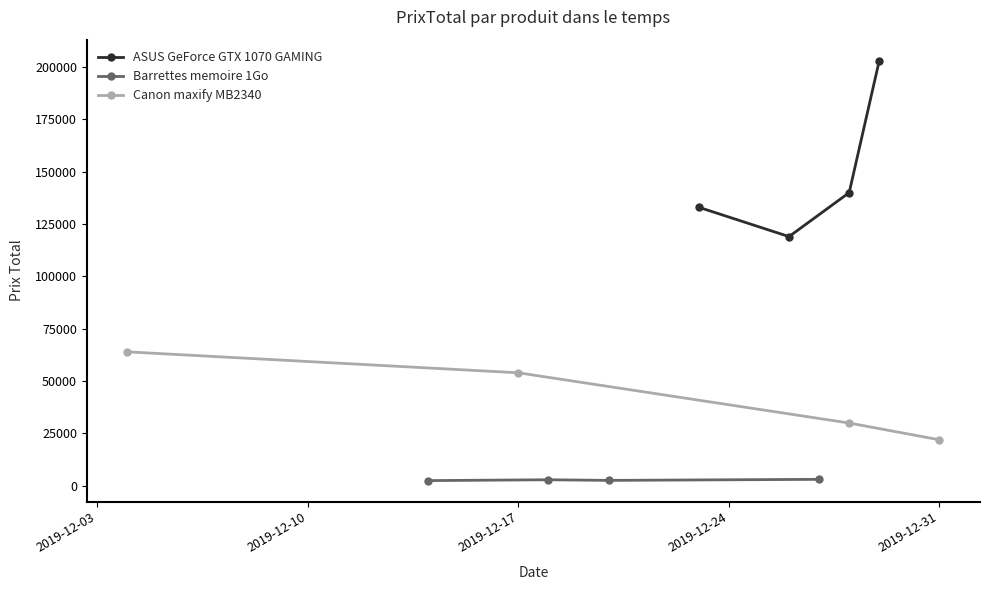

Which series has the largest range (max minus min)?

ASUS GeForce GTX 1070 GAMING